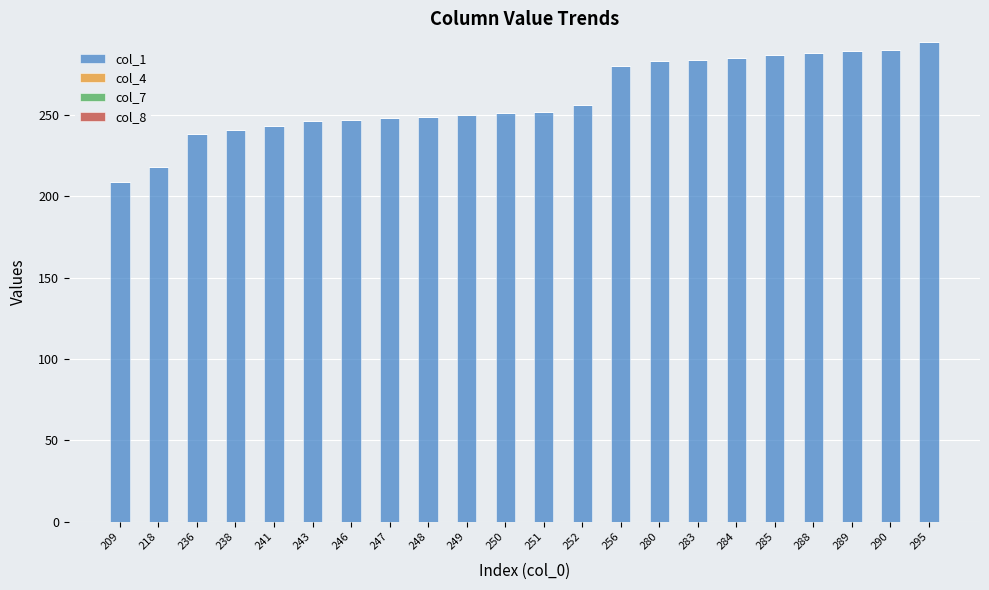

What is the ratio of the value at 288 to the value at 289?

1.0